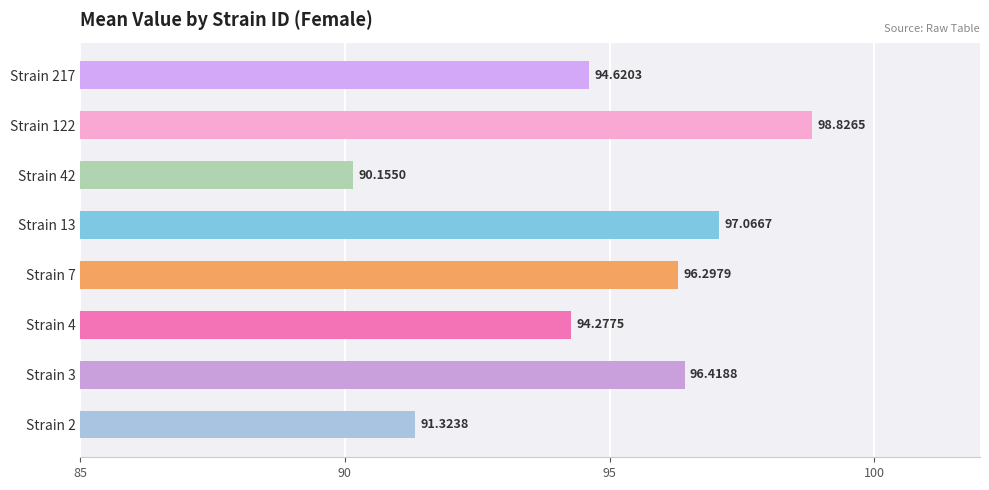

Count the number of values greater than 96.

4